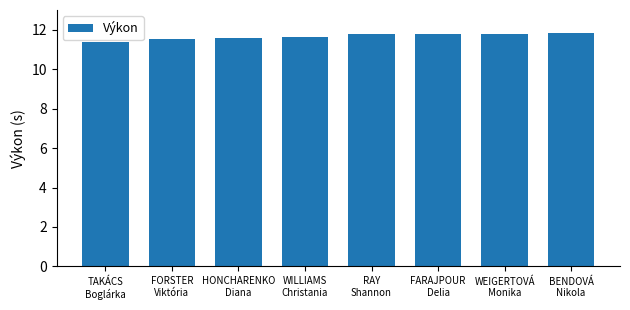

What is the minimum value shown in the chart?

11.4